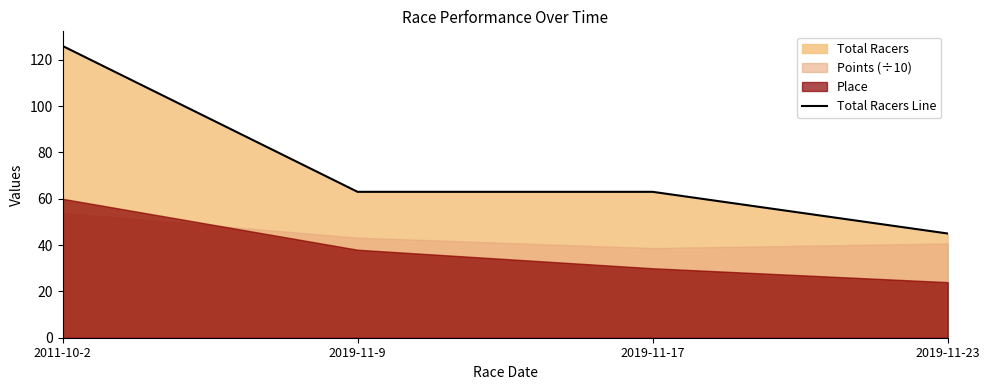

What is the label of the 2nd point from the right?

2019-11-17